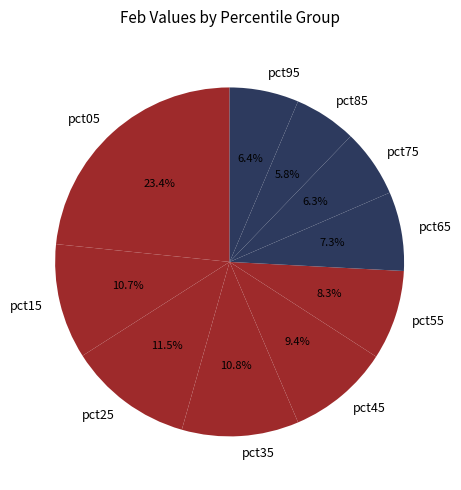

Is there any slice that represents more than half of the pie?

No